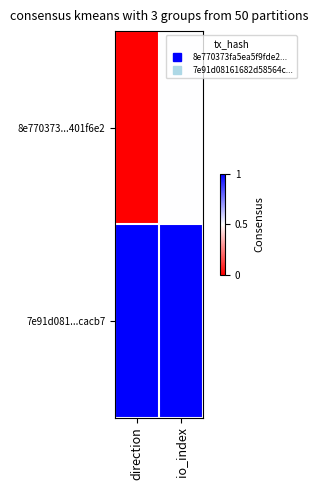

What is the difference between the highest and lowest values at direction?

1.0